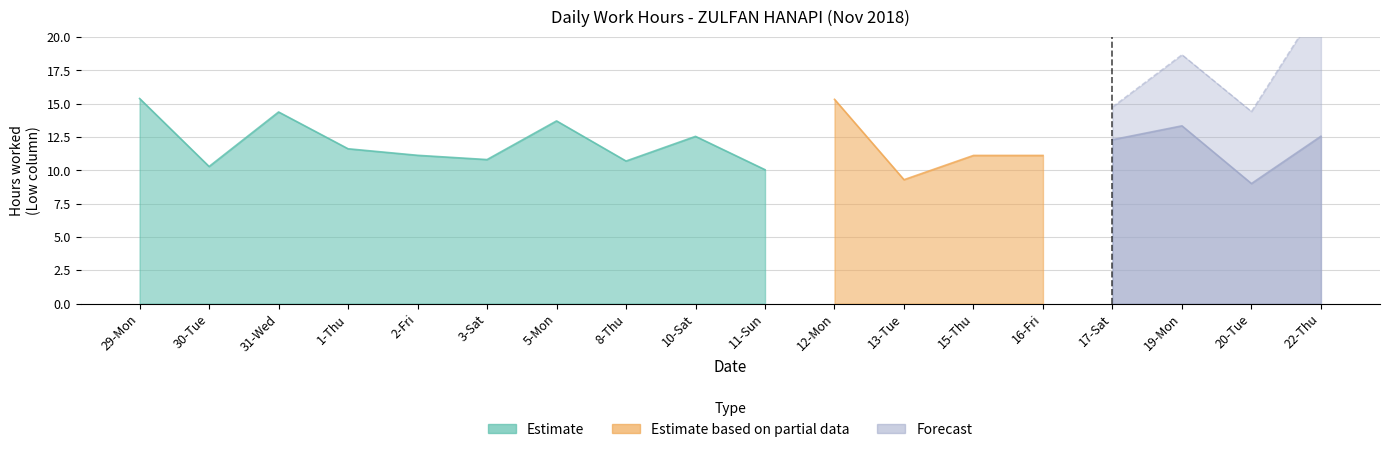

What is the label of the 15th point from the left?

17-Sat